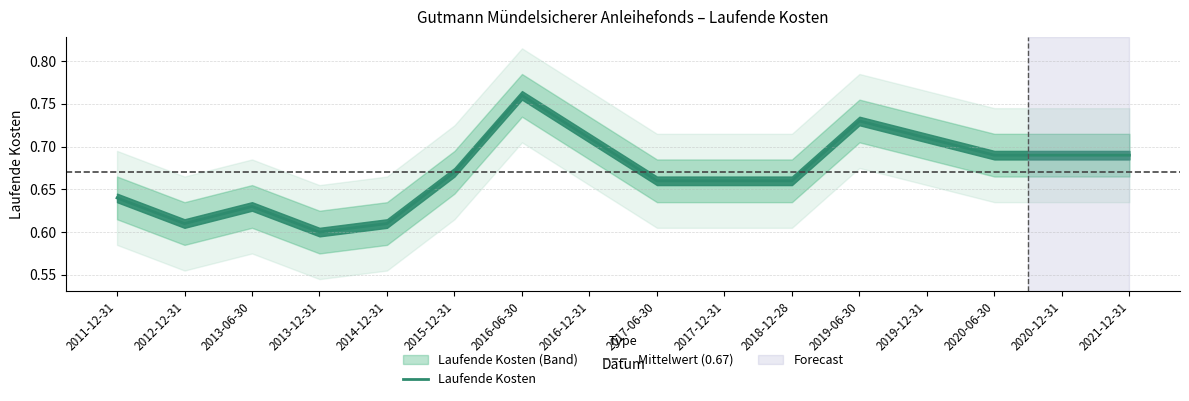

The value at 2014-12-31 is 0.2. True or false?

False